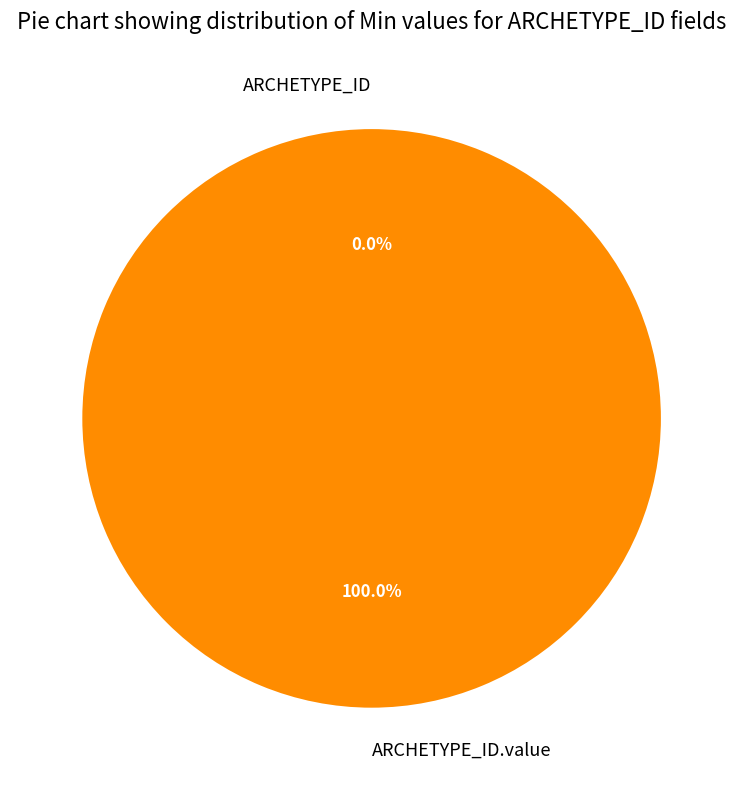

To the nearest percent, what is the average slice percentage?

50%